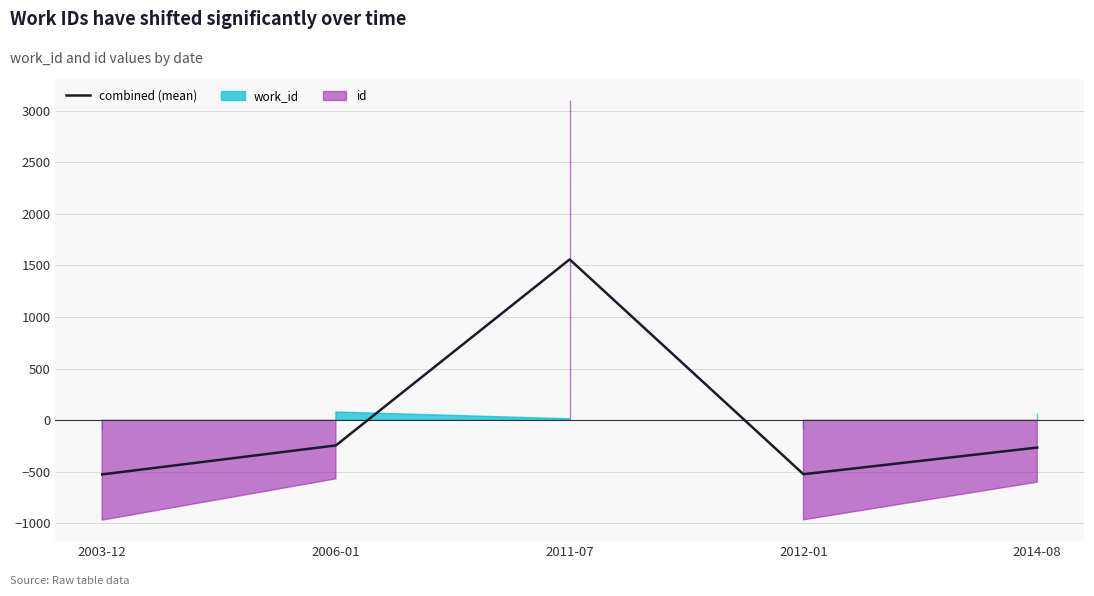

At which label is the value closest to 516?

2006-01